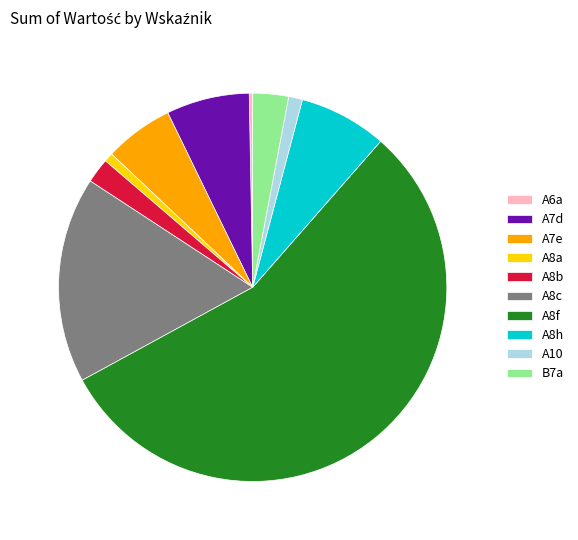

Approximately how many times larger is the value at A7e compared to A8b?

2.8